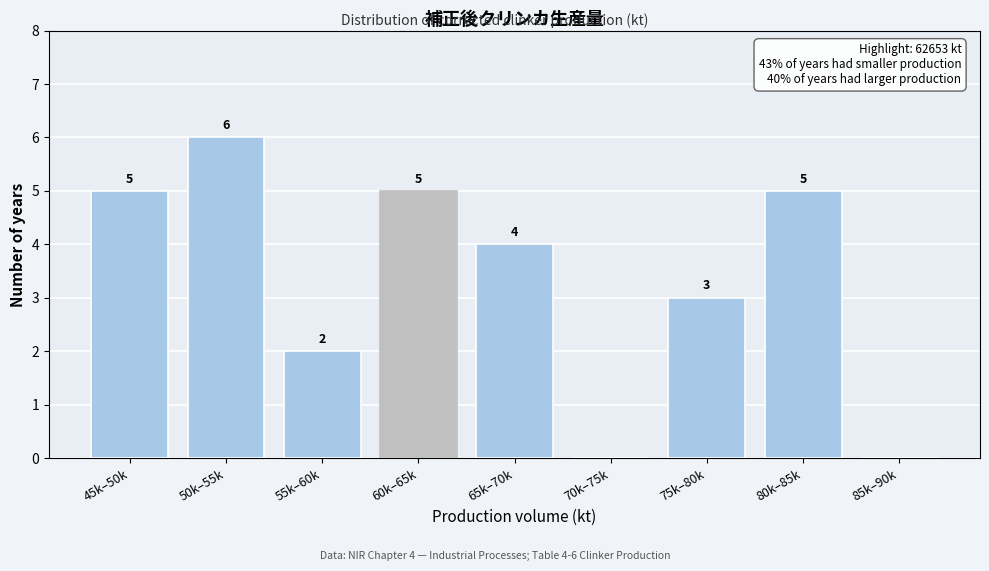

Reading left to right, list all the values displayed in this chart.

45k–50k=5	50k–55k=6	55k–60k=2	60k–65k=5	65k–70k=4	70k–75k=0	75k–80k=3	80k–85k=5	85k–90k=0